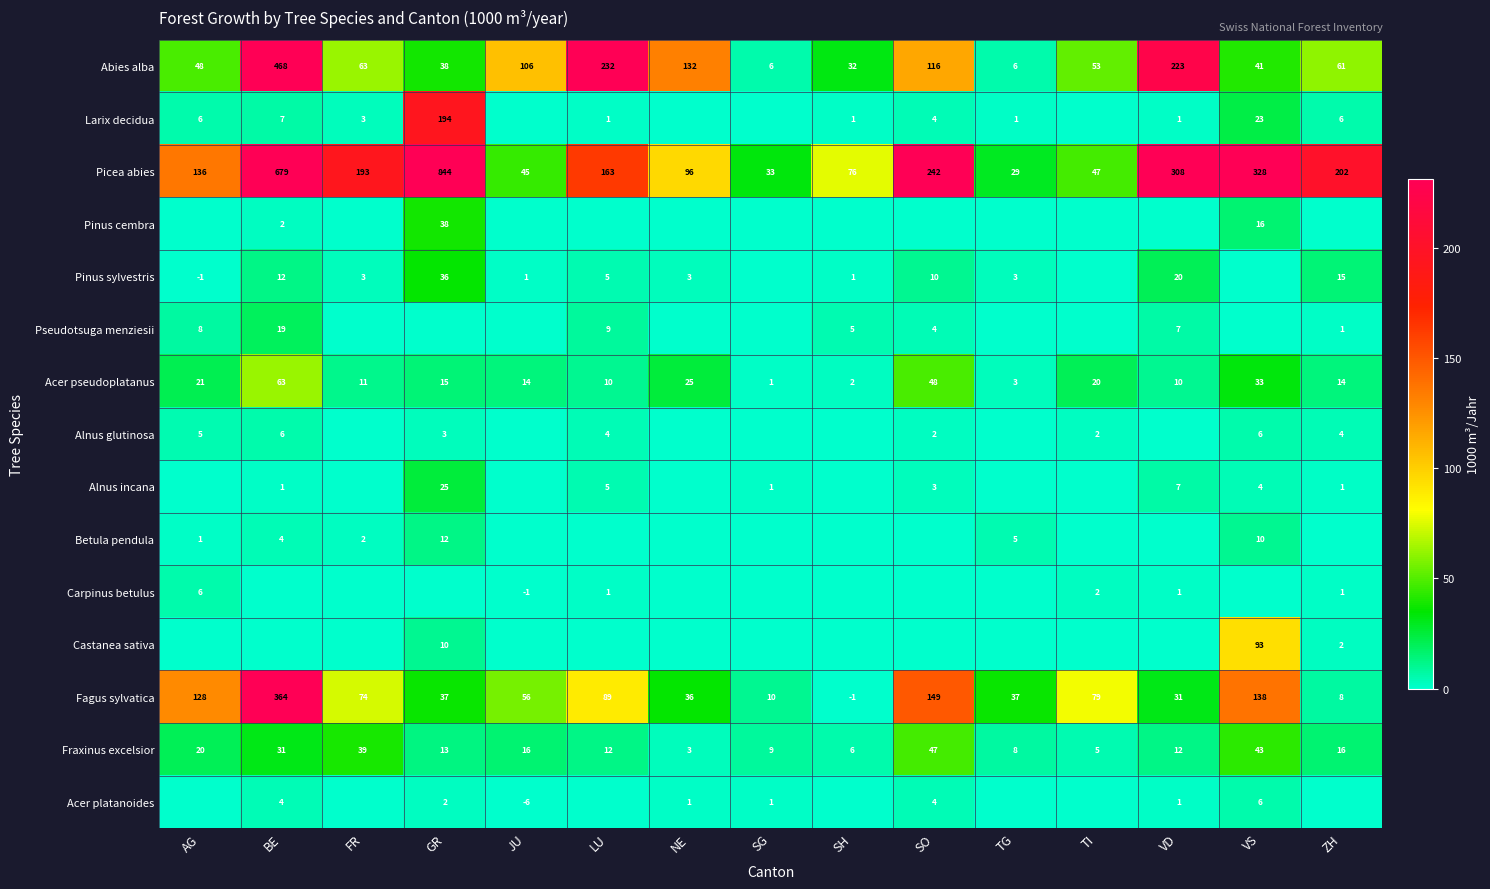

Is it true that Pinus sylvestris equals 1 at JU?

True